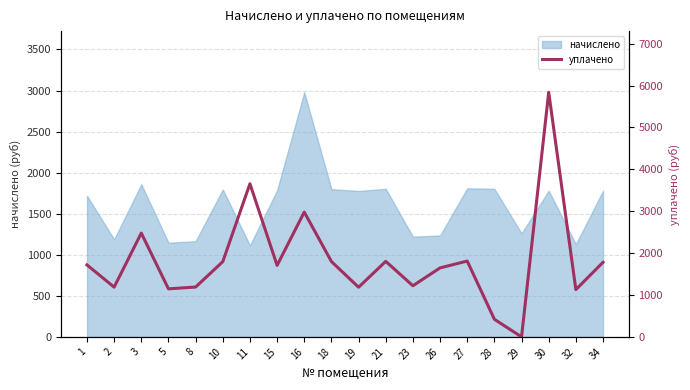

How many lines are shown in the chart?

1